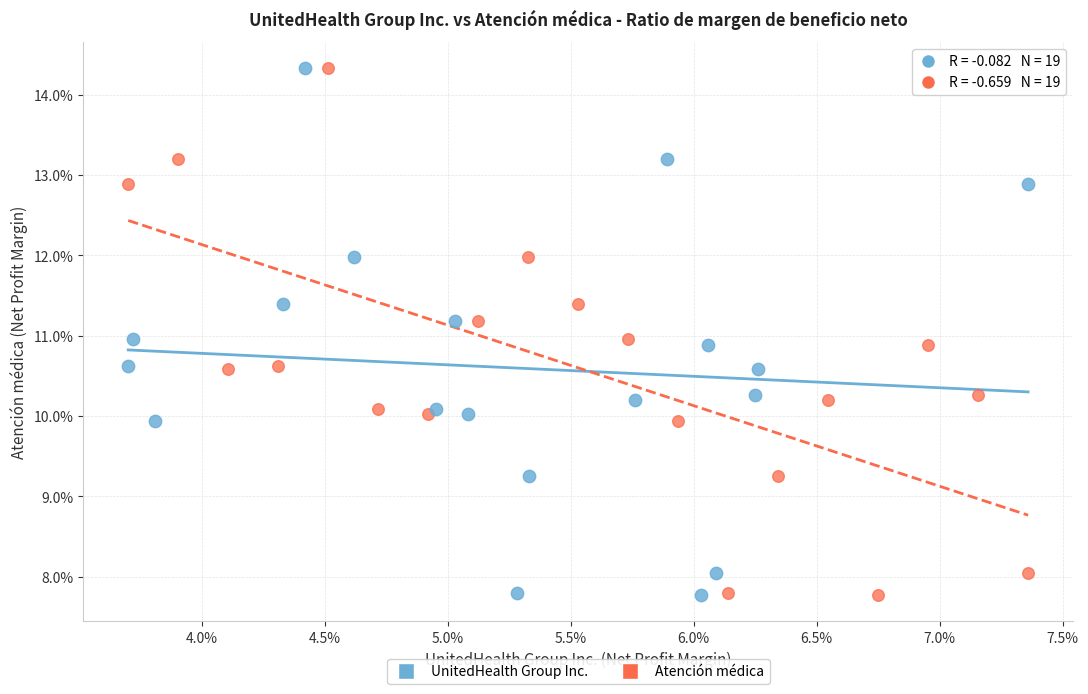

What are all the series names shown in the legend?

UnitedHealth Group Inc., Atención médica